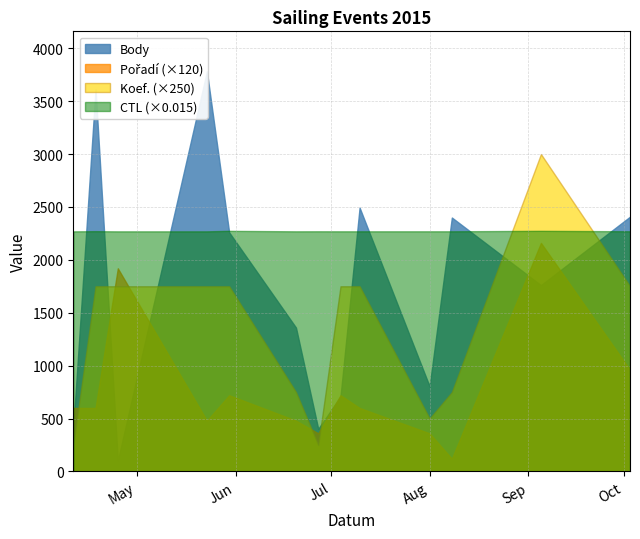

The value of Pořadí at 2015-05-23 is 5. True or false?

False